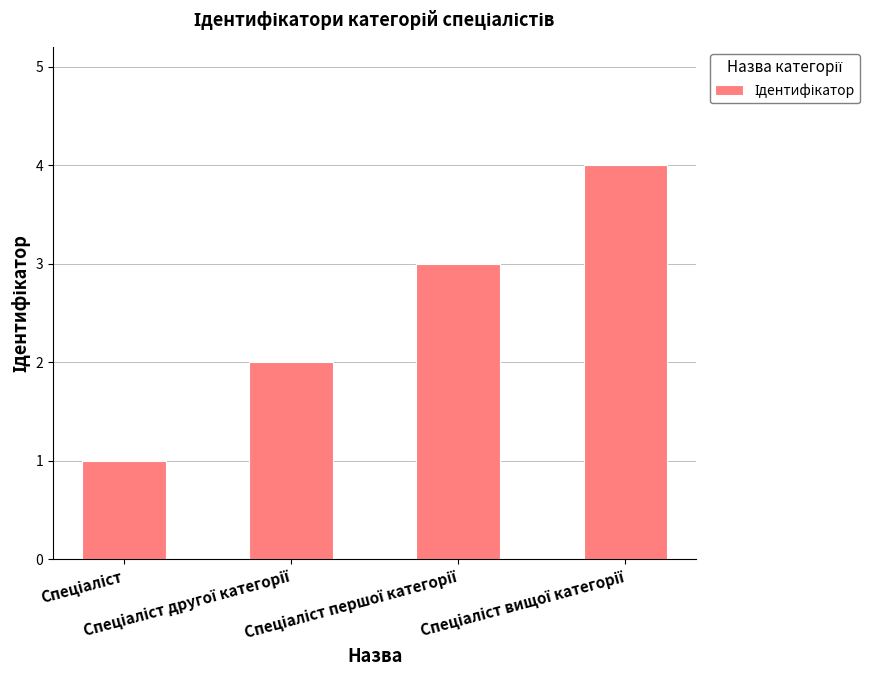

What is the difference between the maximum and minimum values?

3